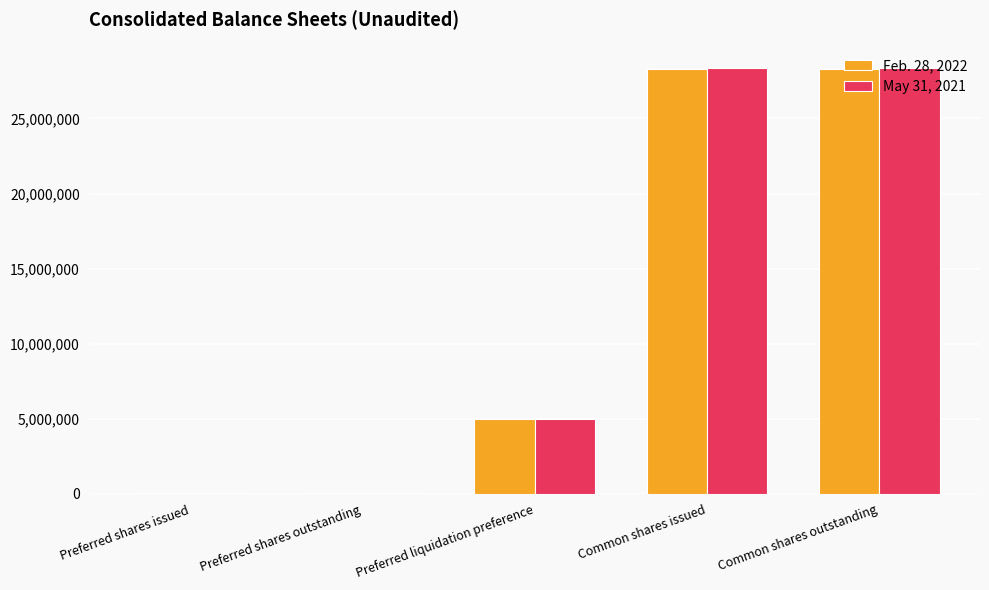

The value of May 31, 2021 at Common shares issued is 28361201. True or false?

True